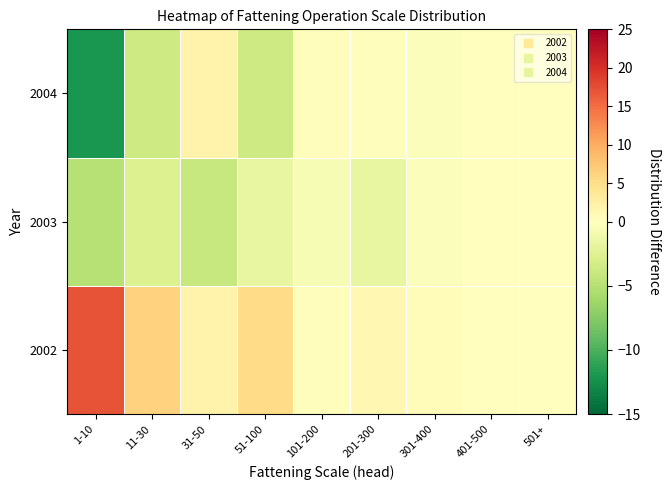

At which category is the sum across all series the highest?

51-100